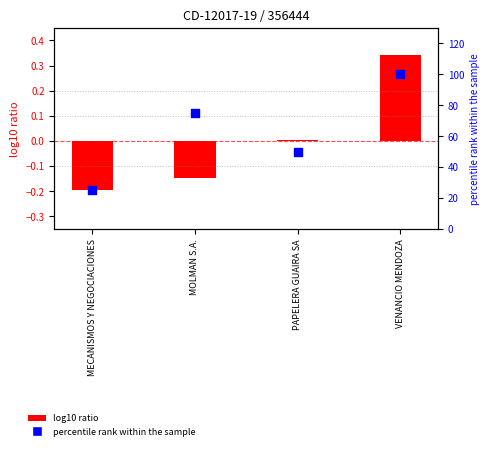

What is the total value across all series at PAPELERA GUAIRA SA?

50.0